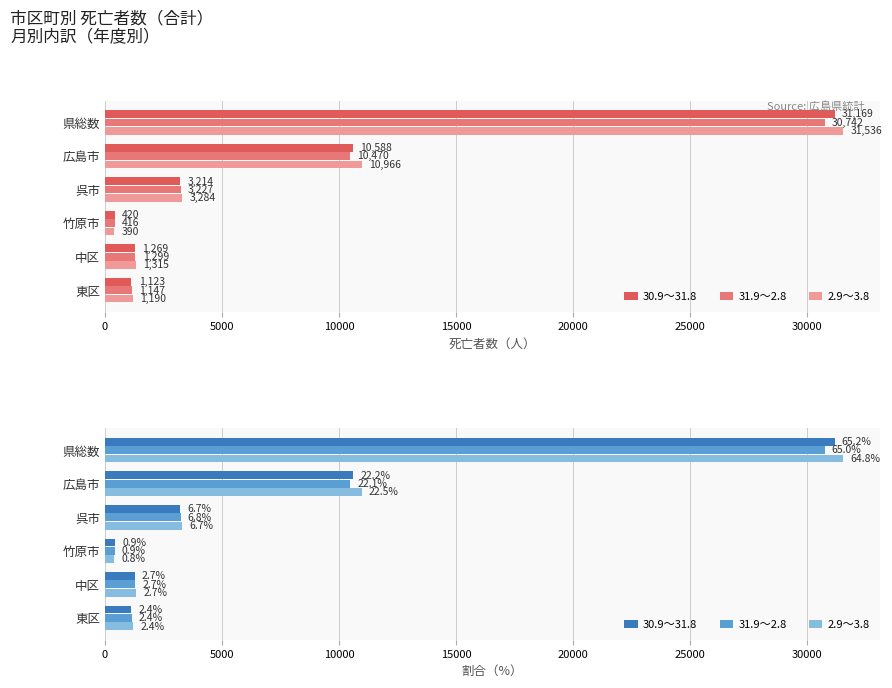

Rank the series by their average value, from lowest to highest.

31.9～2.8, 30.9～31.8, 2.9～3.8